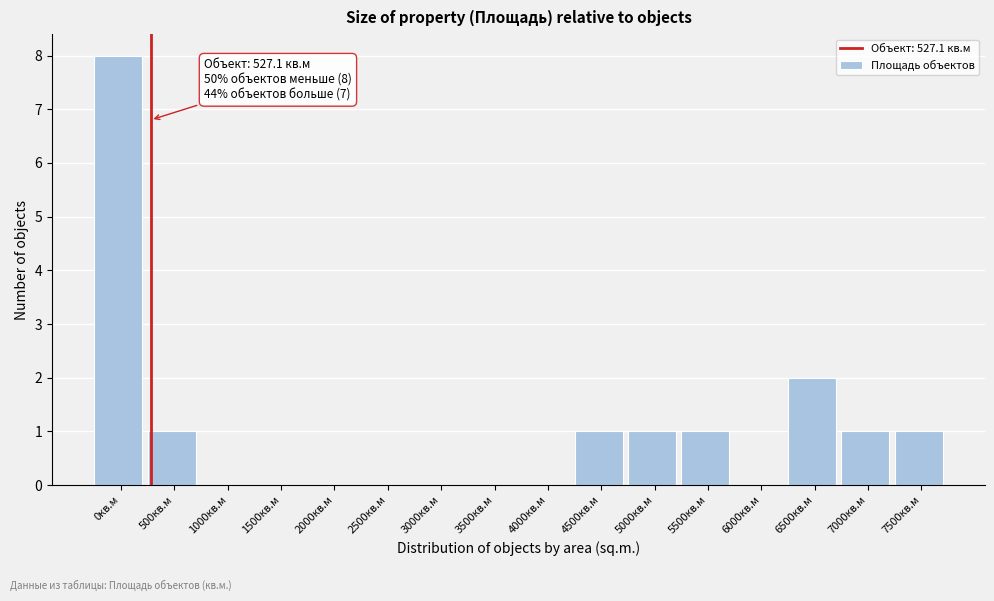

Reading right to left, what are all the values shown in this chart?

7500кв.м=1	7000кв.м=1	6500кв.м=2	6000кв.м=0	5500кв.м=1	5000кв.м=1	4500кв.м=1	4000кв.м=0	3500кв.м=0	3000кв.м=0	2500кв.м=0	2000кв.м=0	1500кв.м=0	1000кв.м=0	500кв.м=1	0кв.м=8